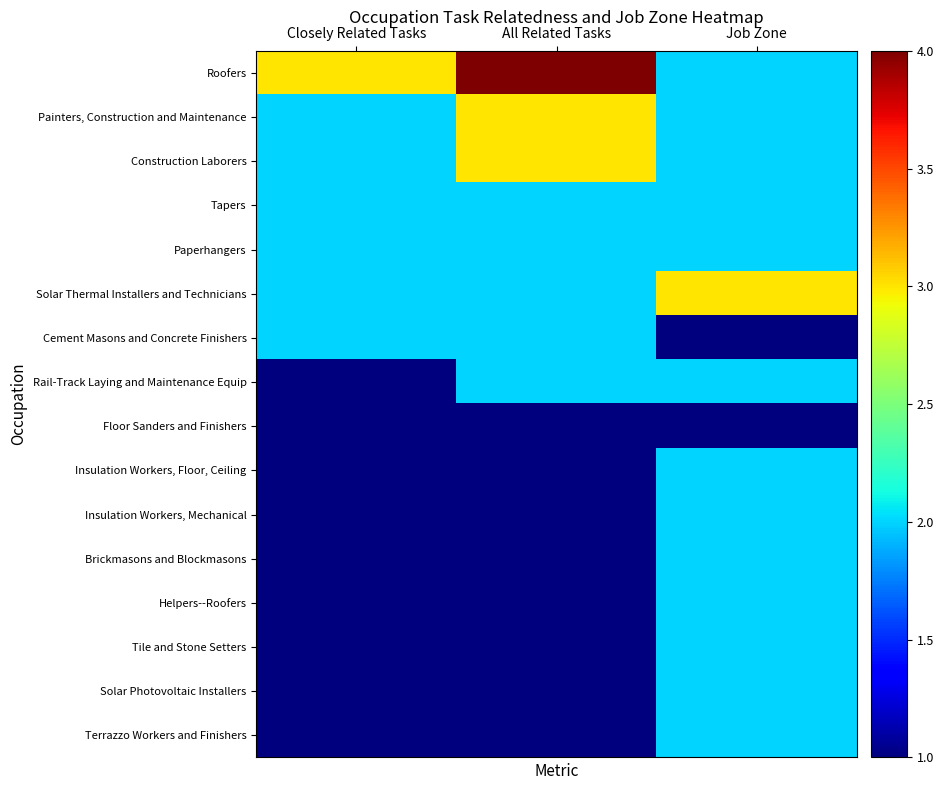

Rank the series by their maximum value, from highest to lowest.

Roofers, Painters, Construction and Maintenance, Construction Laborers, Solar Thermal Installers and Technicians, Tapers, Paperhangers, Cement Masons and Concrete Finishers, Rail-Track Laying and Maintenance Equip, Insulation Workers, Floor, Ceiling, Insulation Workers, Mechanical, Brickmasons and Blockmasons, Helpers--Roofers, Tile and Stone Setters, Solar Photovoltaic Installers, Terrazzo Workers and Finishers, Floor Sanders and Finishers